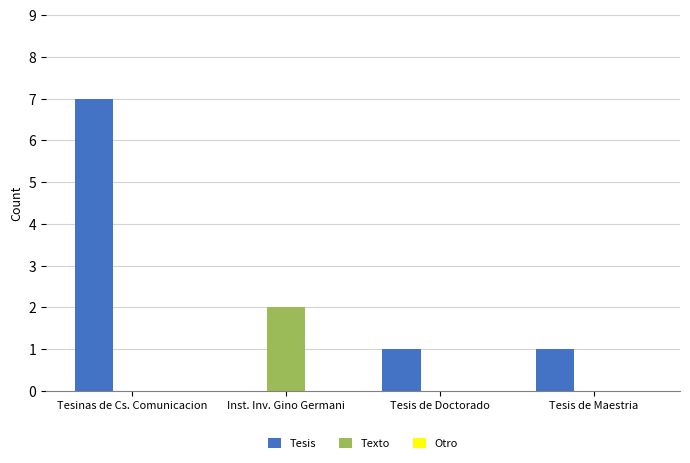

Which label corresponds to the largest value in the chart?

Tesinas de Cs. Comunicacion